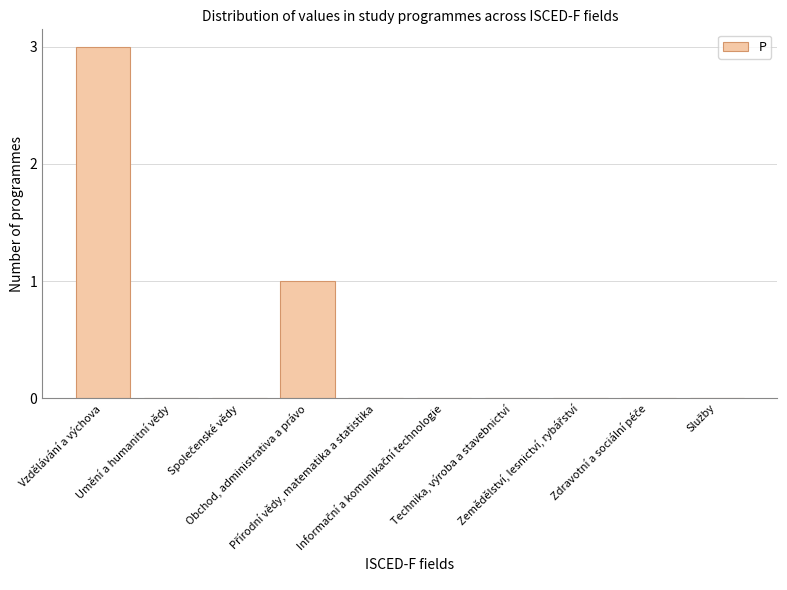

What is the greatest value displayed?

3